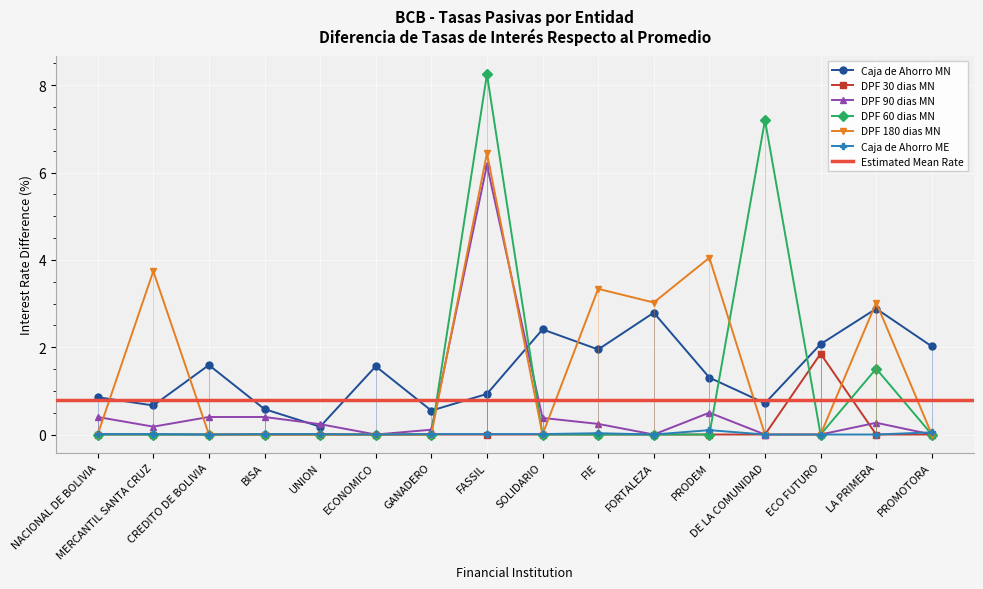

What is the total value across all series at FIE?

5.6